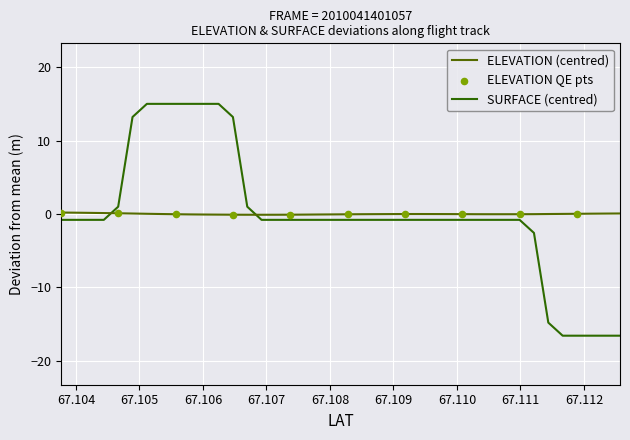

Which series has the largest total across all categories?

ELEVATION